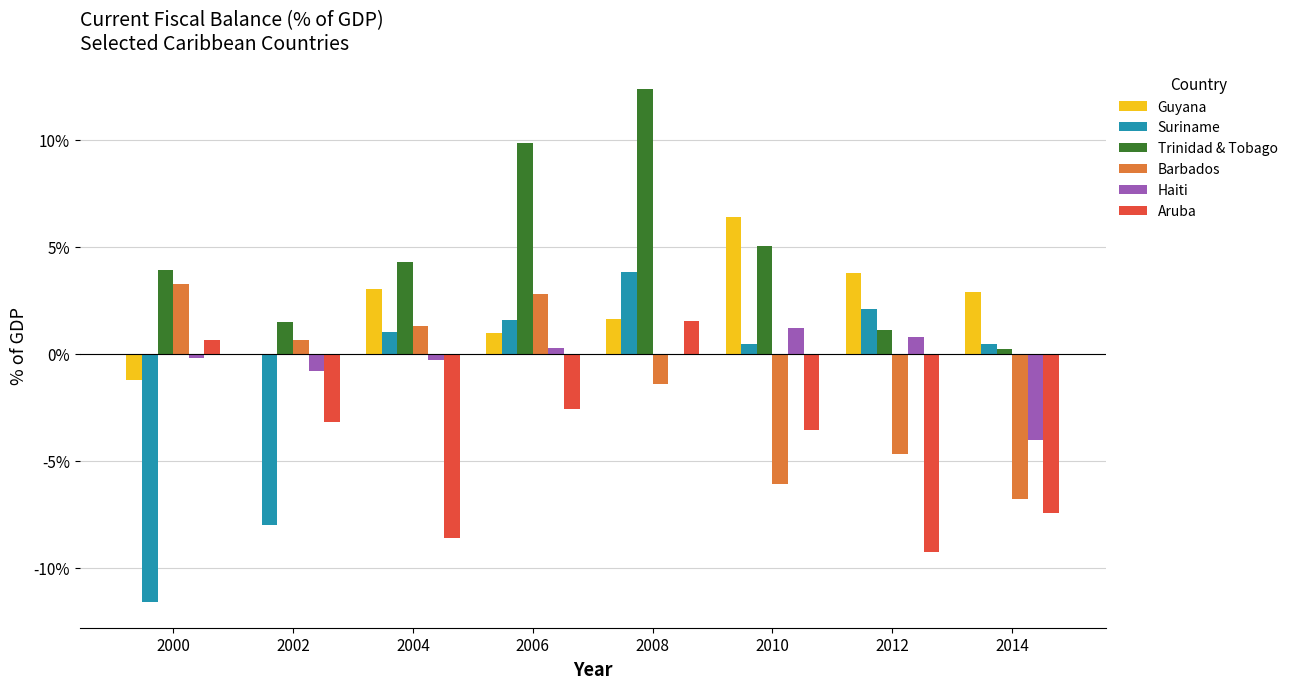

Between 2000 and 2006, which series saw the biggest shift?

Suriname